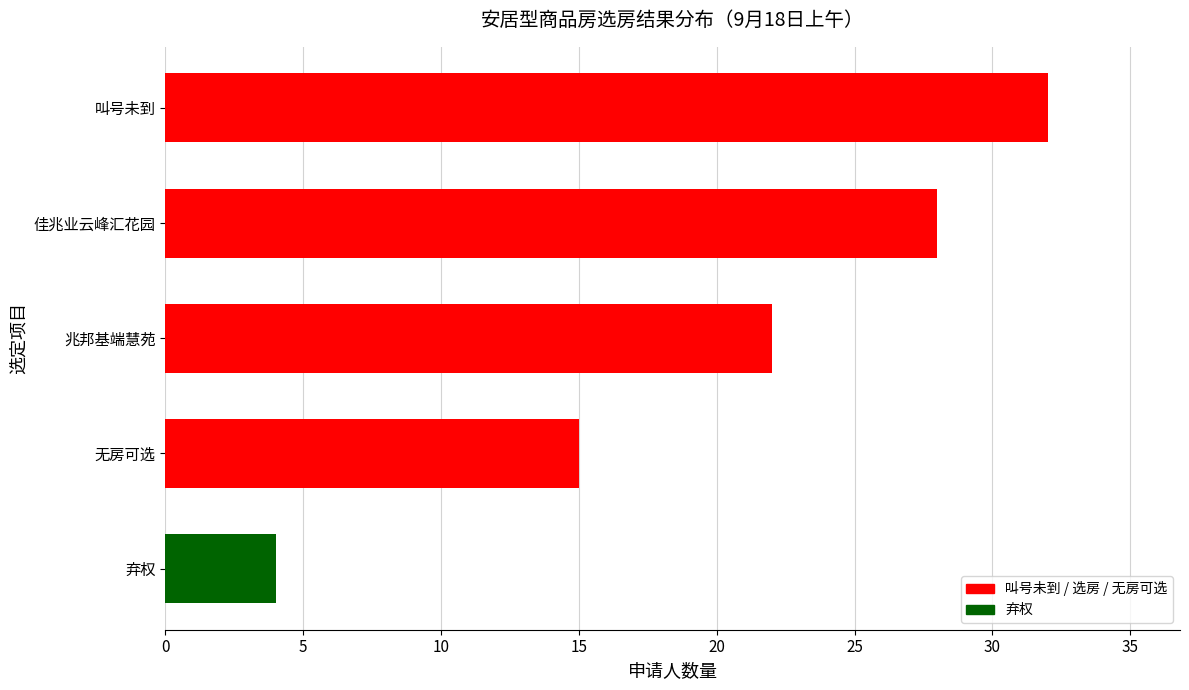

Where is the data nearest to the value 18?

无房可选